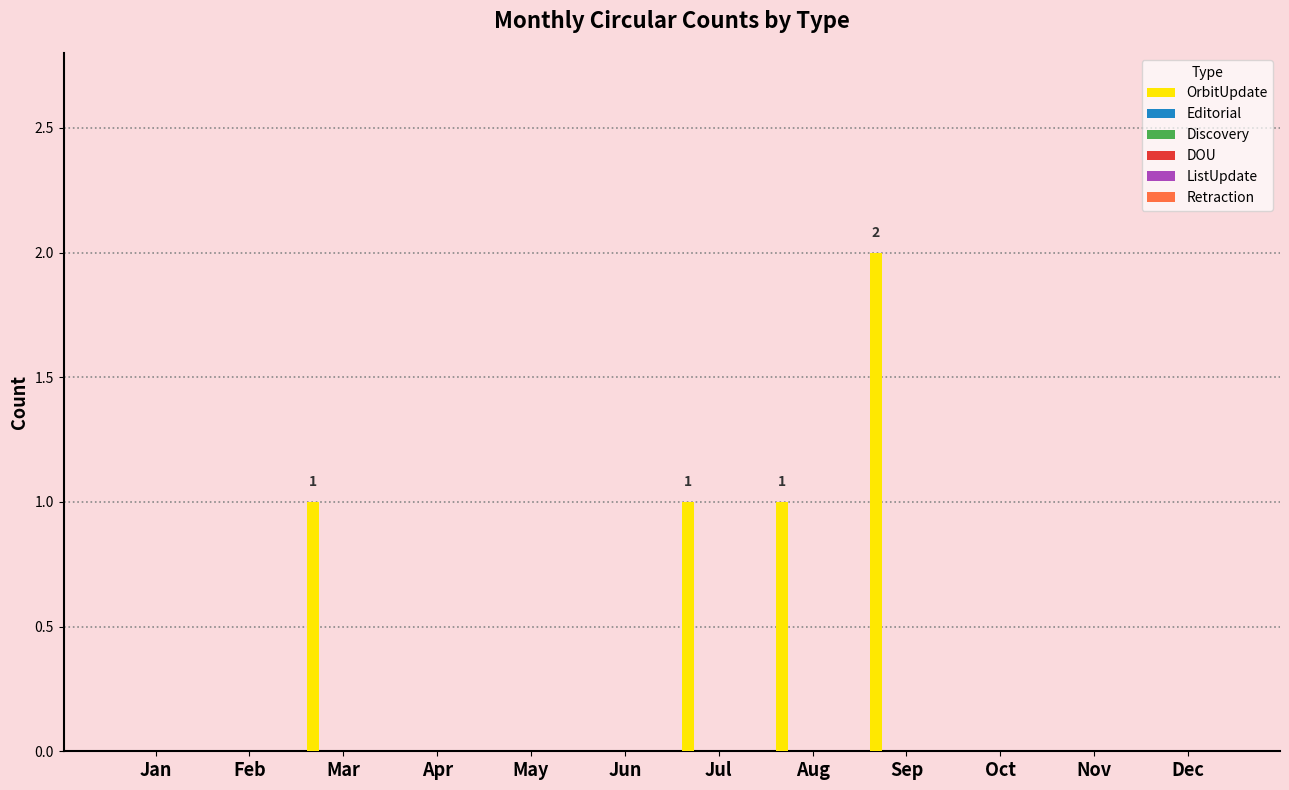

What is the sum of all values?

5